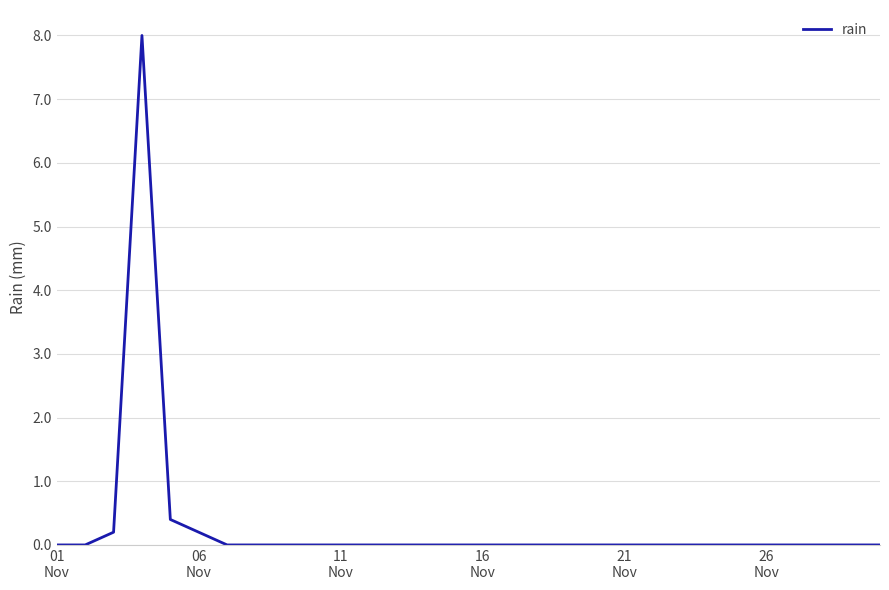

What is the difference between the maximum and minimum values?

8.0